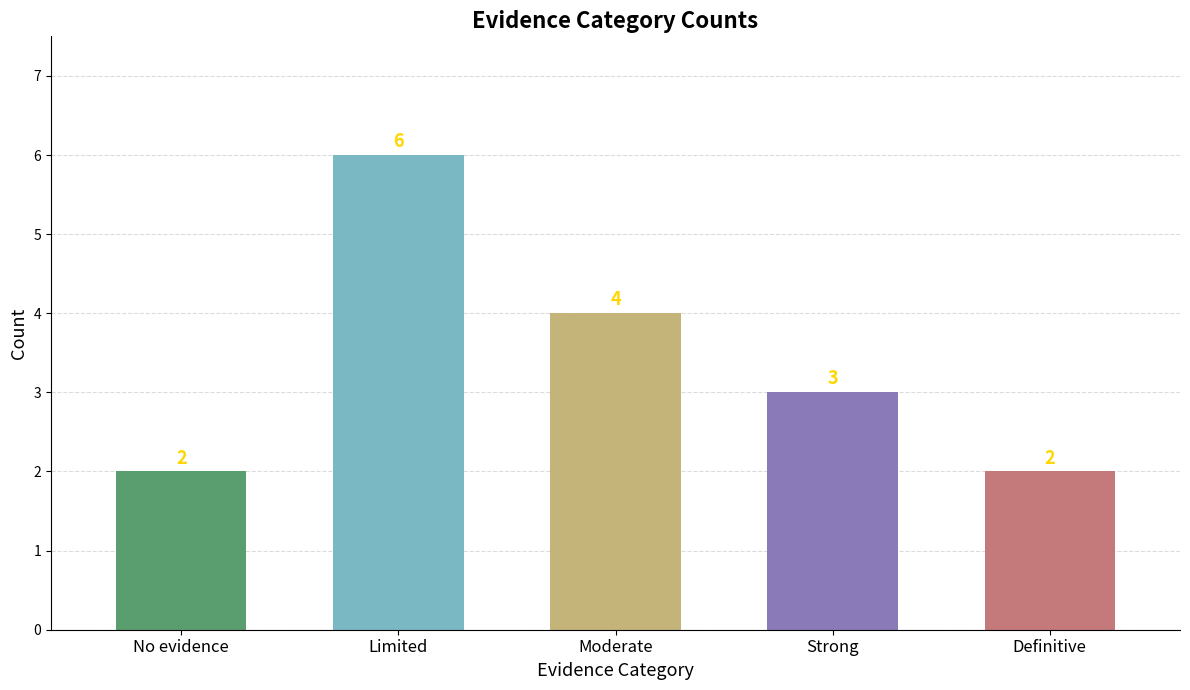

Count the number of data series in this chart.

1